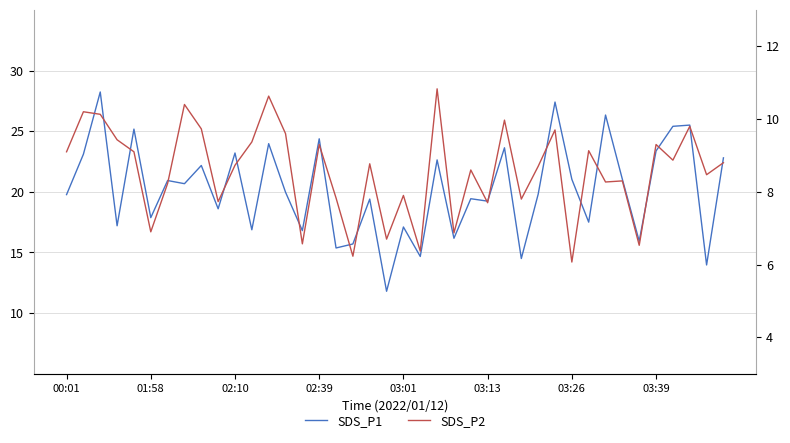

What is the approximate value of SDS_P2 at 37?

9.8